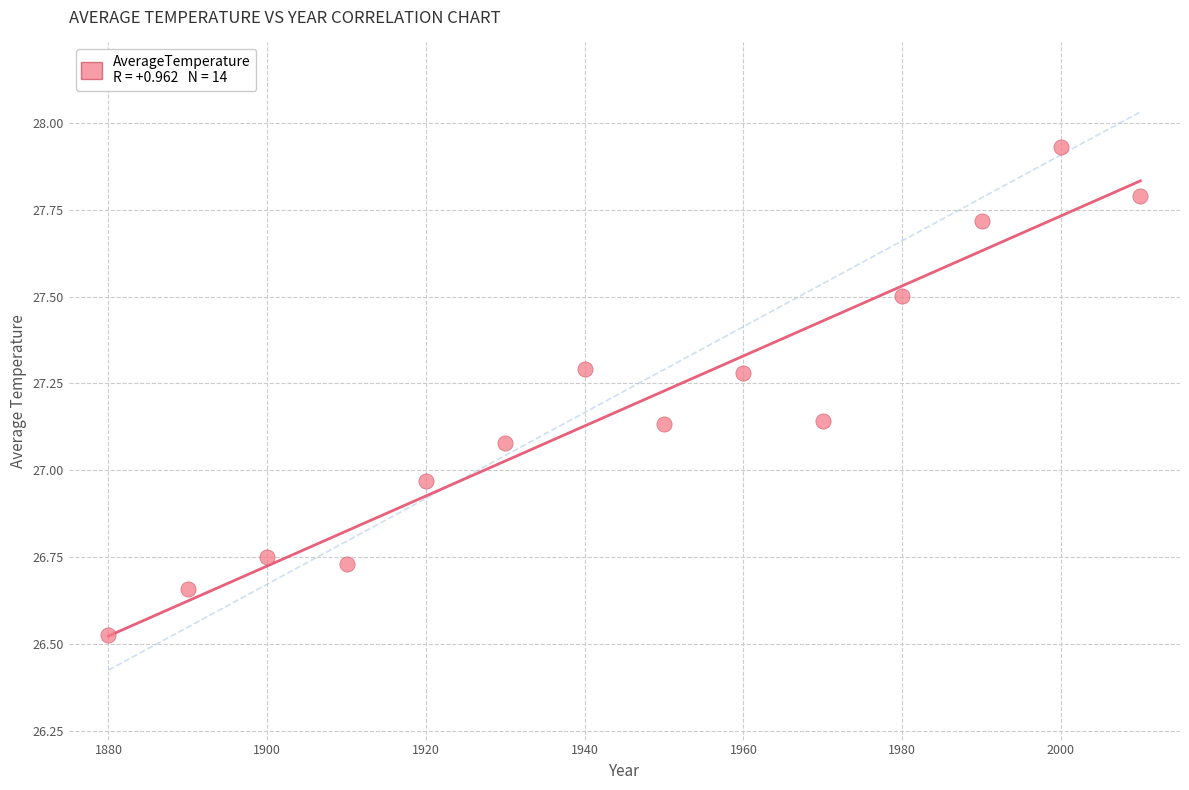

What is the range of X values (max minus min)?

130.0